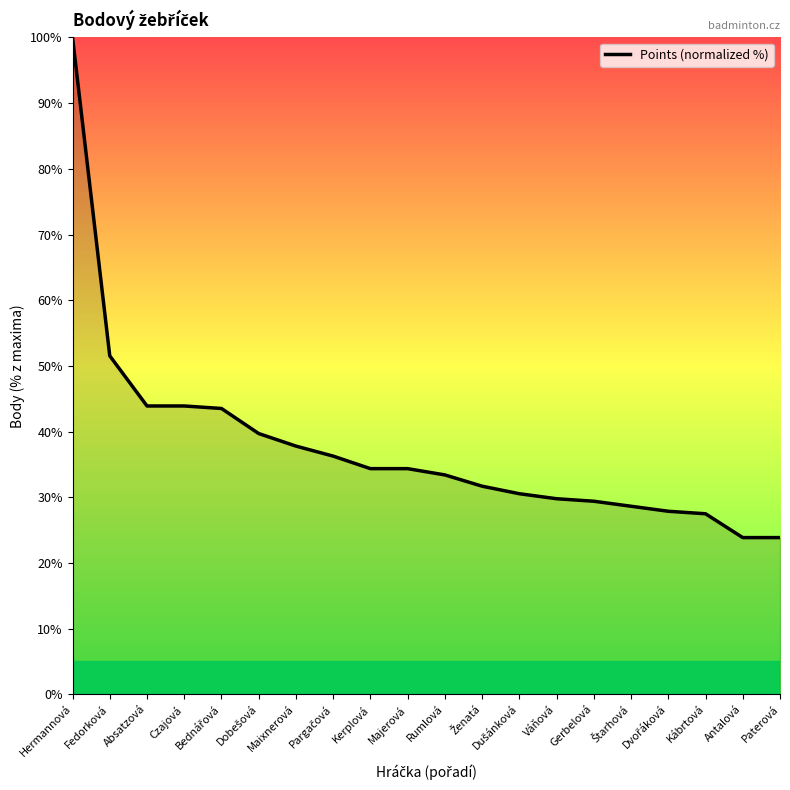

What is the minimum value shown in the chart?

23.9